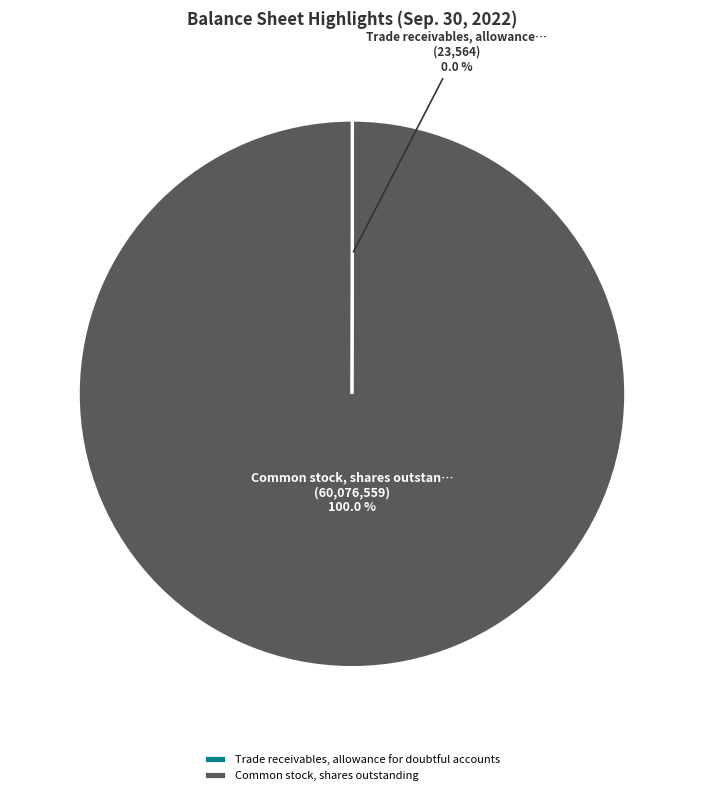

What is the largest slice in the pie chart?

Common stock, shares outstanding